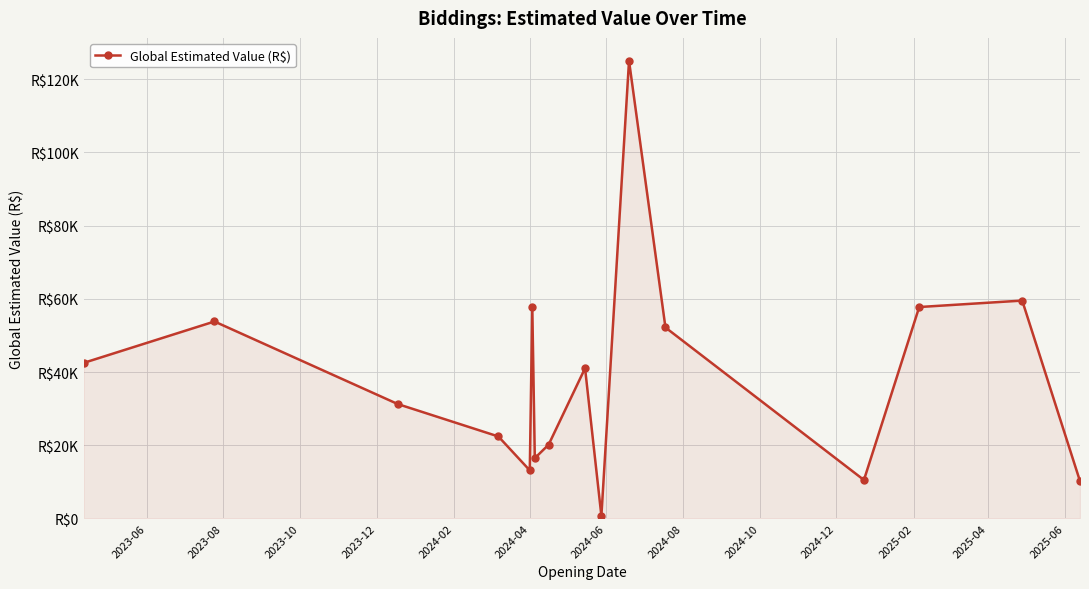

Reading right to left, extract all data points from this chart.

10180.0	59512.0	57750.0	10500.0	52159.0	125020.3	691.2	41033.3	20157.0	16466.7	57750.0	13125.0	22390.0	31233.3	53800.0	42505.5